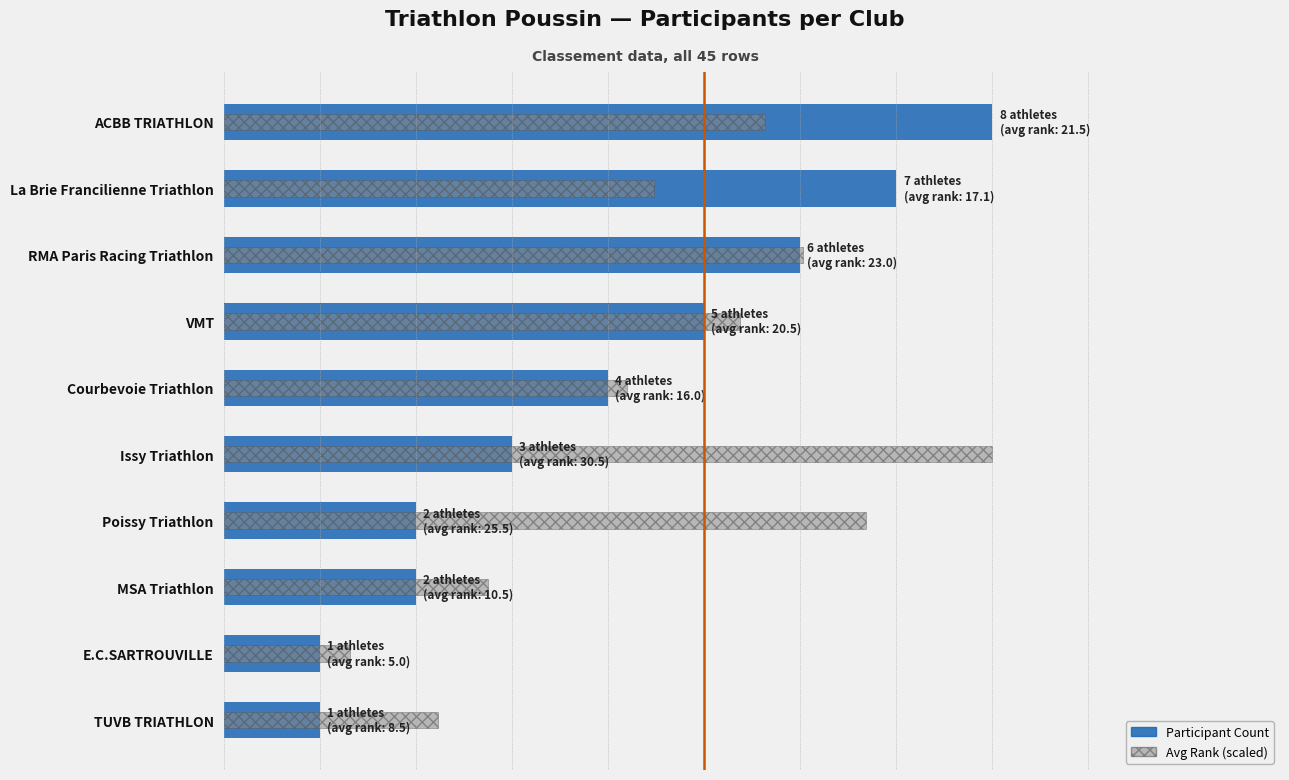

True or false: Avg Rank (scaled) has a value of 4.2 at Courbevoie Triathlon.

True